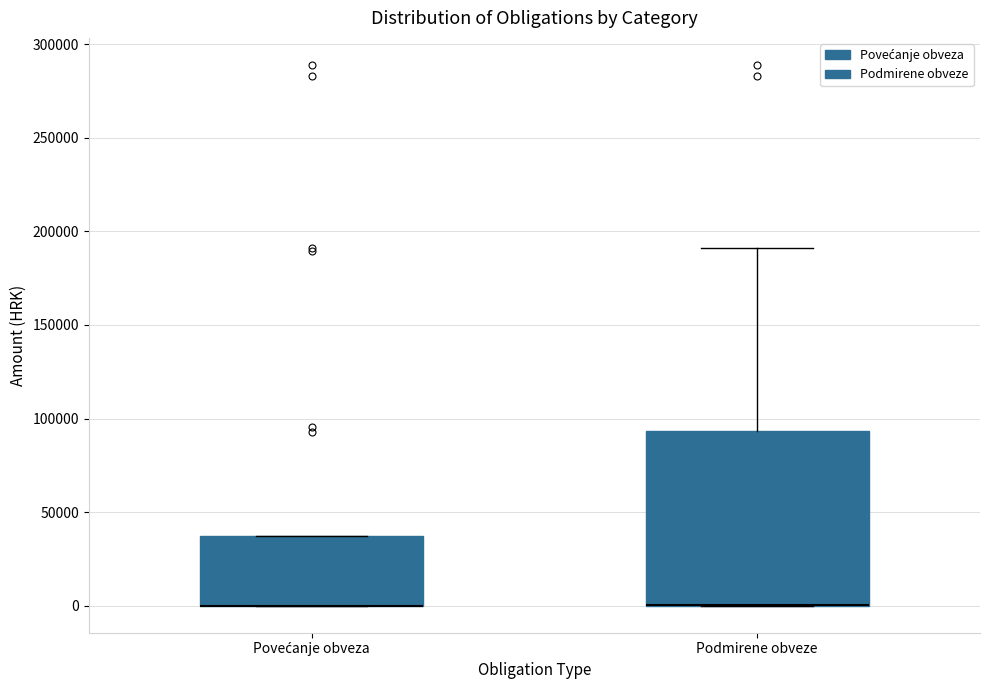

Comparing the boxes themselves (not the whiskers), which one is the tallest?

Podmirene obveze